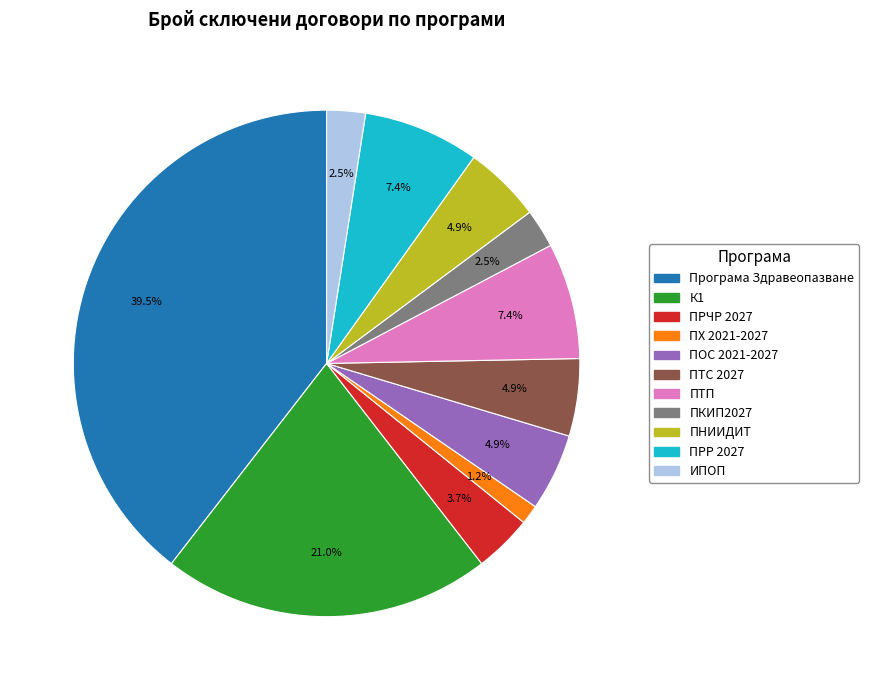

What is the smallest slice in the pie chart?

ПХ 2021-2027